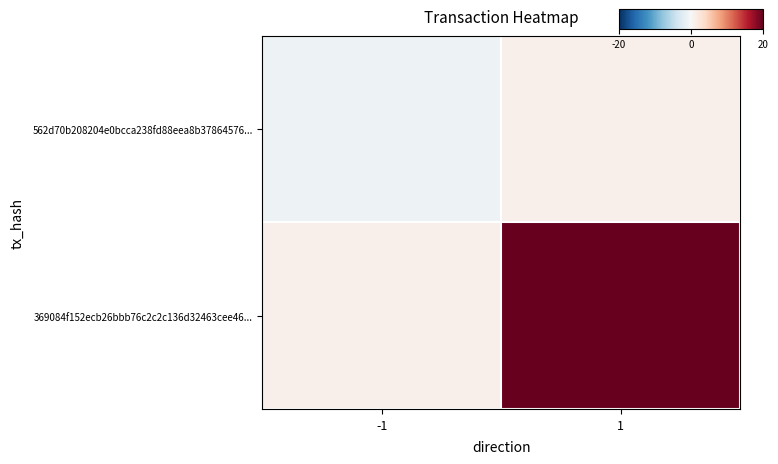

Which has a higher value, 1 or -1?

1